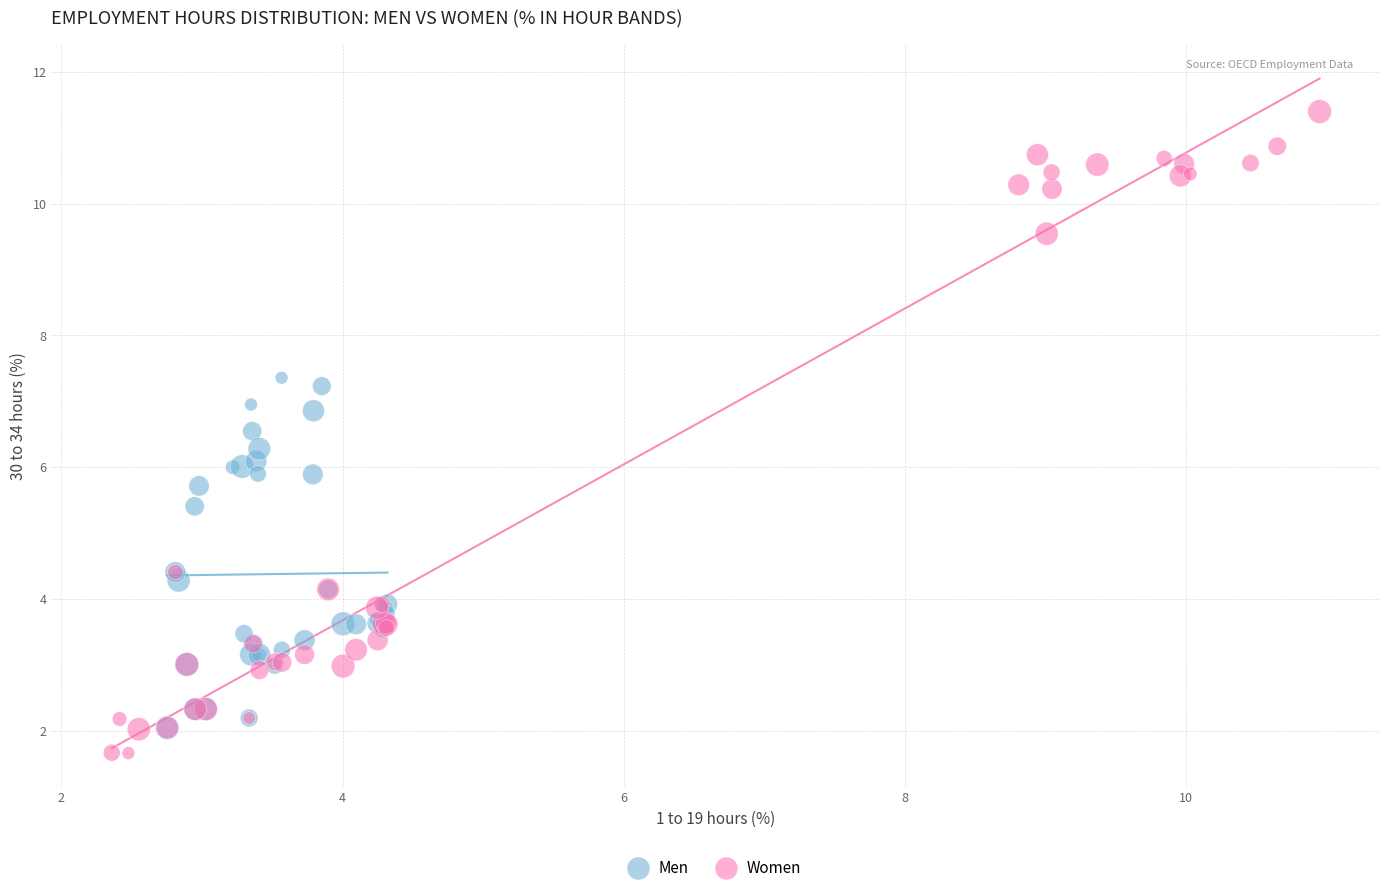

Which series reaches the maximum Y coordinate?

Women